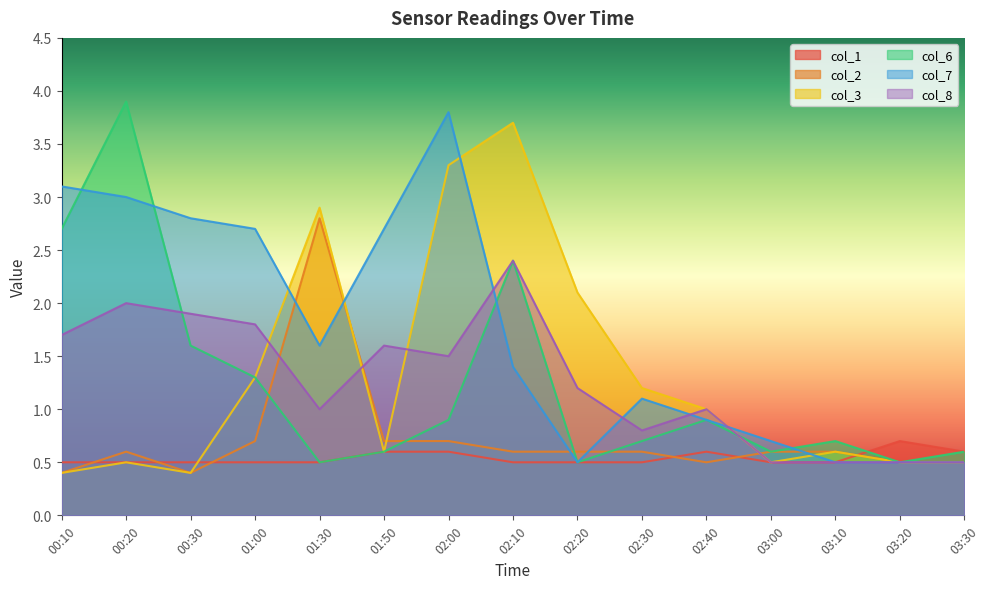

Reading left to right, list all the values displayed in this chart.

col_1: 00:10=0.5	00:20=0.5	00:30=0.5	01:00=0.5	01:30=0.5	01:50=0.6	02:00=0.6	02:10=0.5	02:20=0.5	02:30=0.5	02:40=0.6	03:00=0.5	03:10=0.5	03:20=0.7	03:30=0.6
col_2: 00:10=0.4	00:20=0.6	00:30=0.4	01:00=0.7	01:30=2.8	01:50=0.7	02:00=0.7	02:10=0.6	02:20=0.6	02:30=0.6	02:40=0.5	03:00=0.6	03:10=0.6	03:20=0.5	03:30=0.5
col_3: 00:10=0.4	00:20=0.5	00:30=0.4	01:00=1.3	01:30=2.9	01:50=0.6	02:00=3.3	02:10=3.7	02:20=2.1	02:30=1.2	02:40=1.0	03:00=0.5	03:10=0.6	03:20=0.5	03:30=0.5
col_6: 00:10=2.7	00:20=3.9	00:30=1.6	01:00=1.3	01:30=0.5	01:50=0.6	02:00=0.9	02:10=2.4	02:20=0.5	02:30=0.7	02:40=0.9	03:00=0.6	03:10=0.7	03:20=0.5	03:30=0.6
col_7: 00:10=3.1	00:20=3.0	00:30=2.8	01:00=2.7	01:30=1.6	01:50=2.7	02:00=3.8	02:10=1.4	02:20=0.5	02:30=1.1	02:40=0.9	03:00=0.7	03:10=0.5	03:20=0.5	03:30=0.5
col_8: 00:10=1.7	00:20=2.0	00:30=1.9	01:00=1.8	01:30=1.0	01:50=1.6	02:00=1.5	02:10=2.4	02:20=1.2	02:30=0.8	02:40=1.0	03:00=0.5	03:10=0.5	03:20=0.5	03:30=0.5